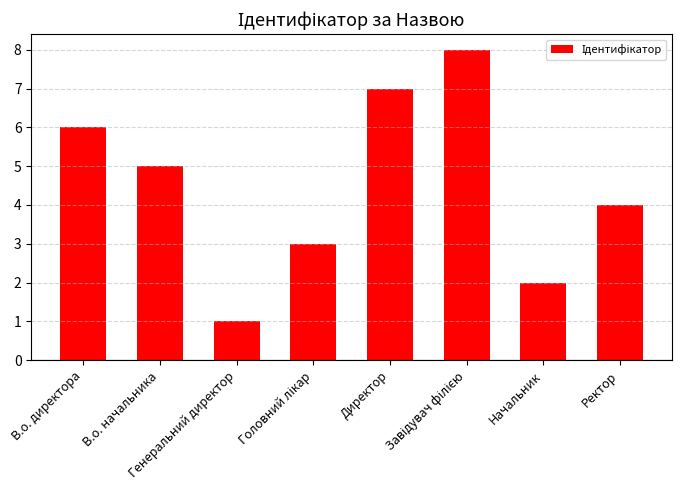

Which category has the lowest value across all series?

Генеральний директор